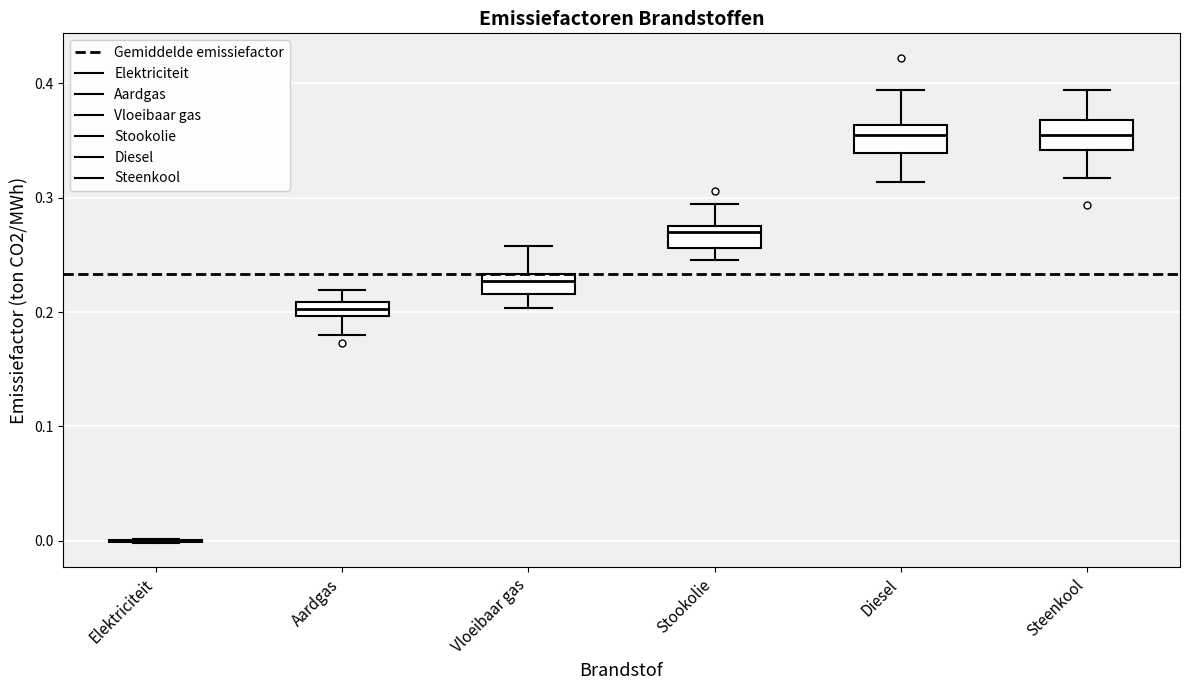

Where is the upper edge of the box for Stookolie on the y-axis? The values are not printed on the chart, so give them approximately, as read against the axis.

0.28